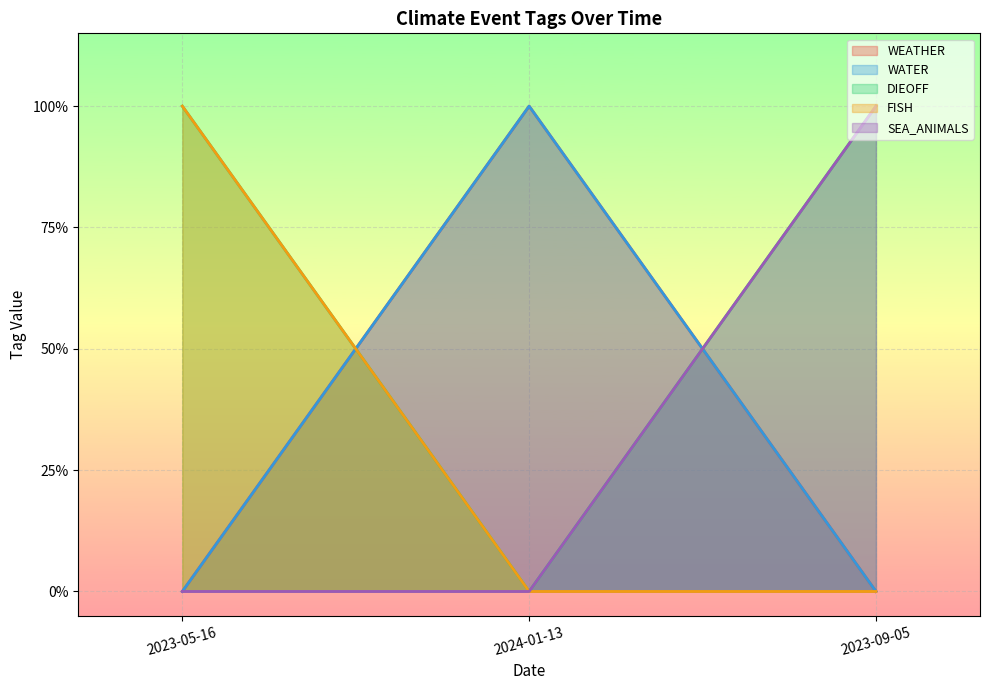

At which label does DIEOFF reach its peak?

2023-05-16